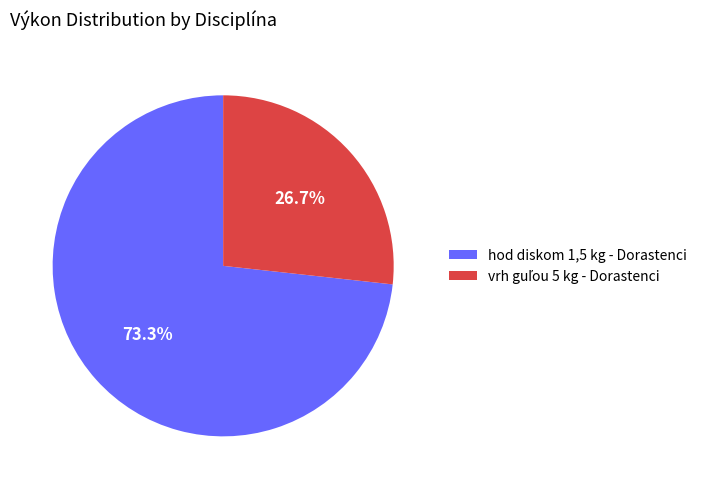

To the nearest percent, what is the average slice percentage?

50%